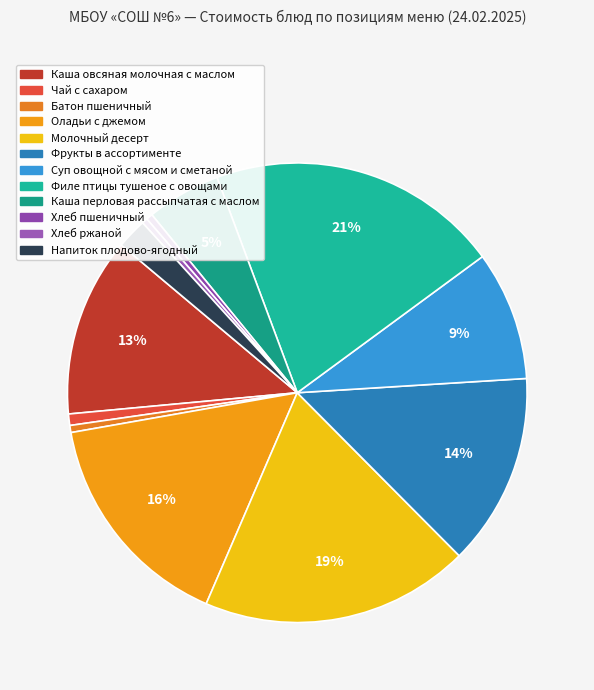

Rank the categories by value from lowest to highest.

Хлеб ржаной, Хлеб пшеничный, Батон пшеничный, Чай с сахаром, Напиток плодово-ягодный, Каша перловая рассыпчатая с маслом, Суп овощной с мясом и сметаной, Каша овсяная молочная с маслом, Фрукты в ассортименте, Оладьи с джемом, Молочный десерт, Филе птицы тушеное с овощами